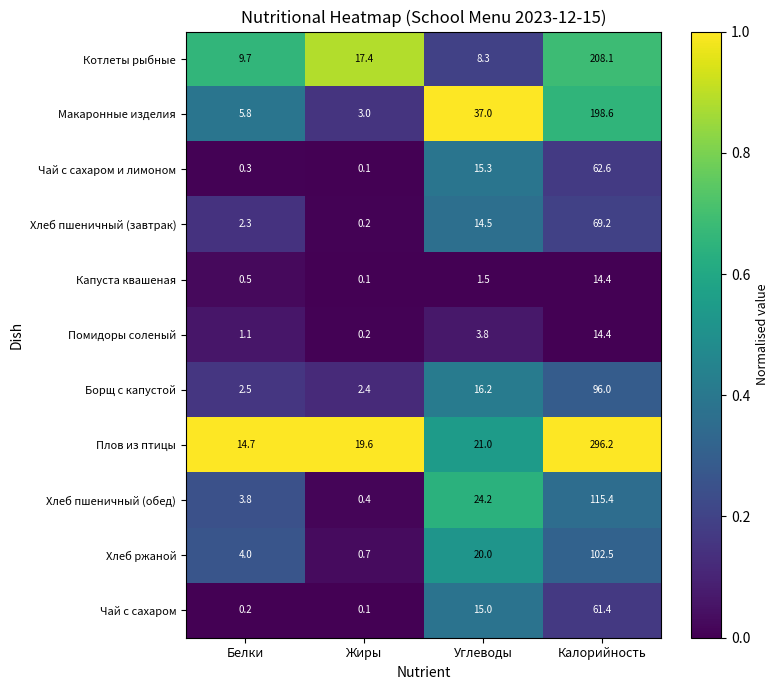

At which category does the chart reach its minimum across all series?

Жиры